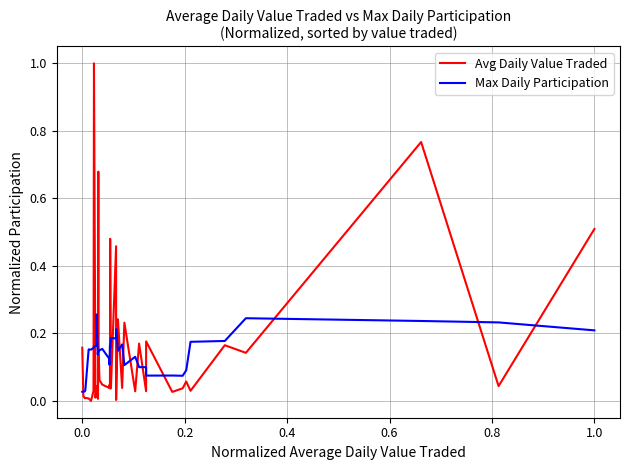

True or false: Avg Daily Value Traded and Max Daily Participation intersect in this chart.

True